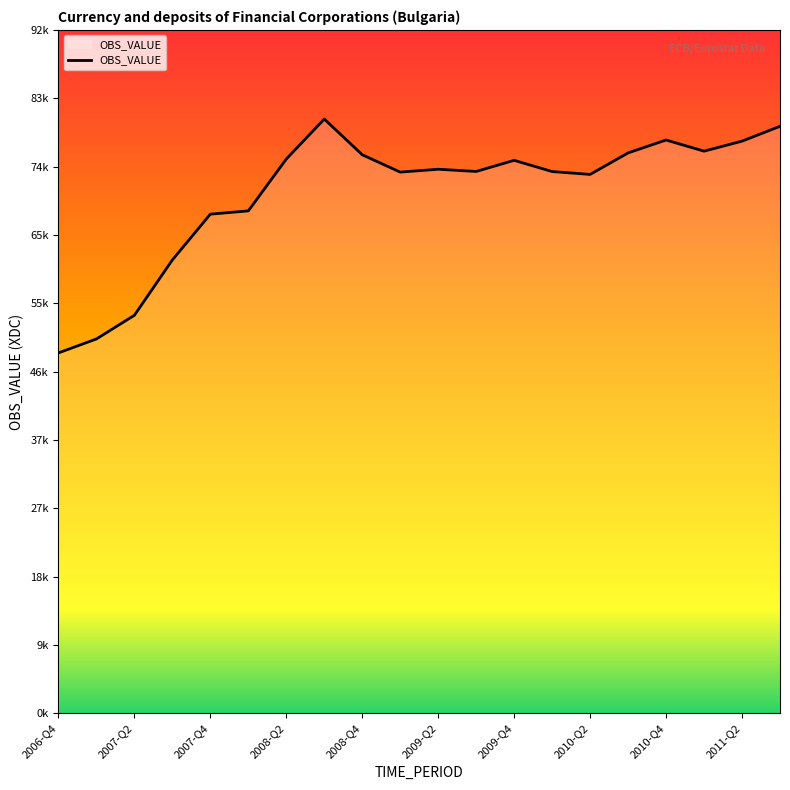

Reading right to left, transcribe all the data shown in this chart.

79834	77821	76457	77974	76218	73293	73683	75210	73695	73998	73606	75965	80822	75385	68333	67888	61661	54135	50913	49015